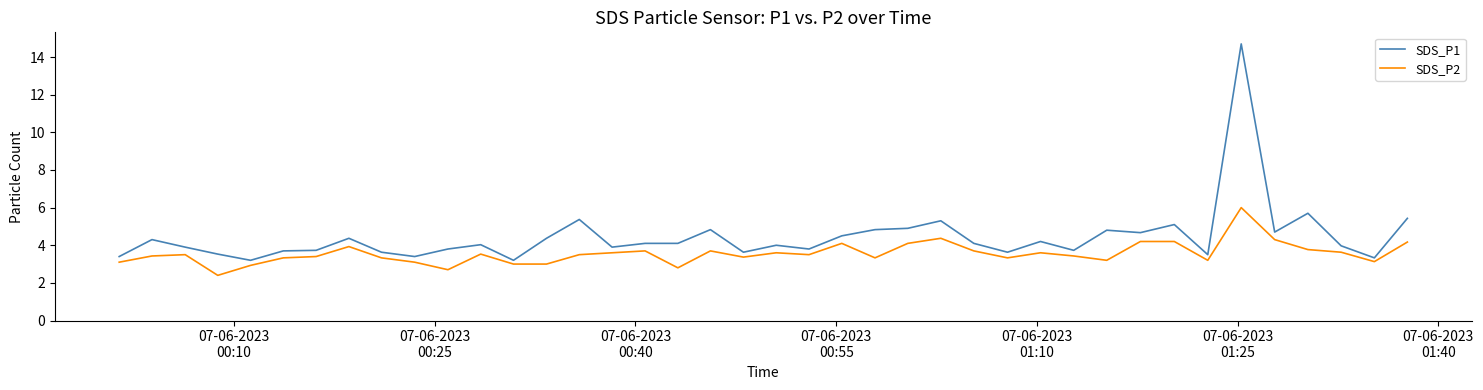

List the series in order of their overall mean, highest first.

SDS_P1, SDS_P2